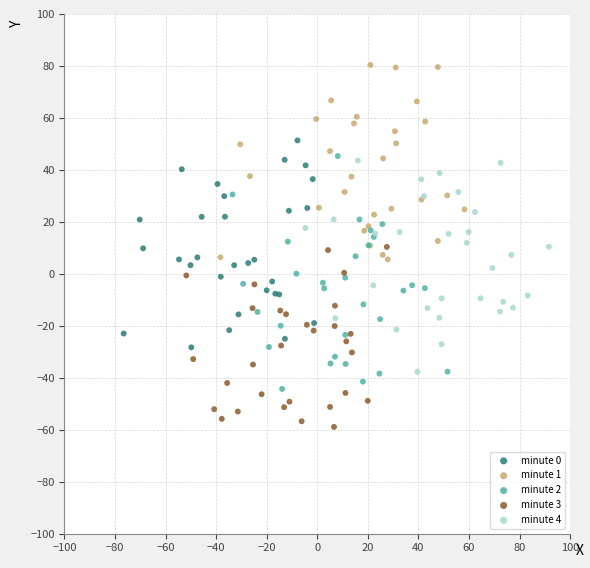

Which series contains the highest Y value?

minute 1